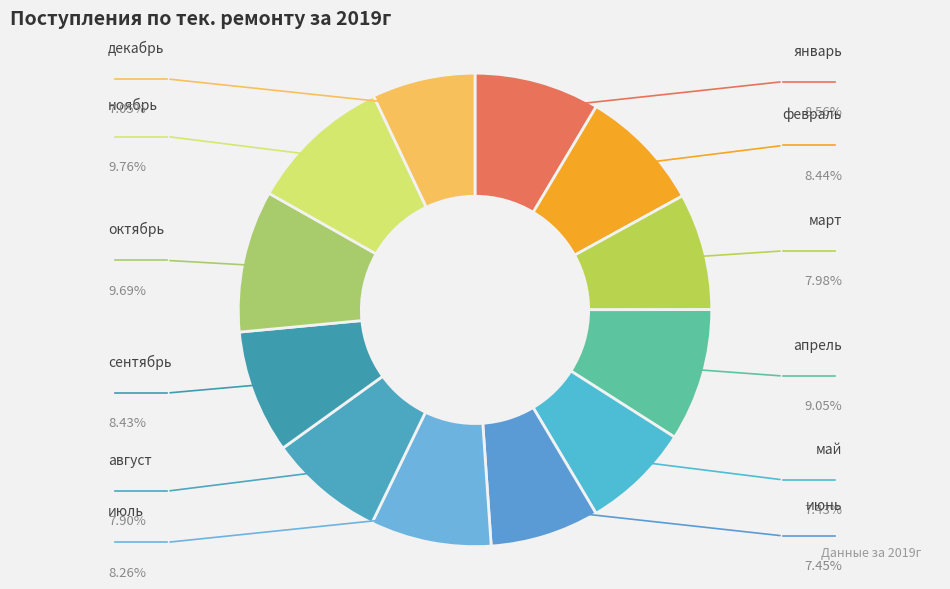

True or false: август accounts for 8% of the total.

True